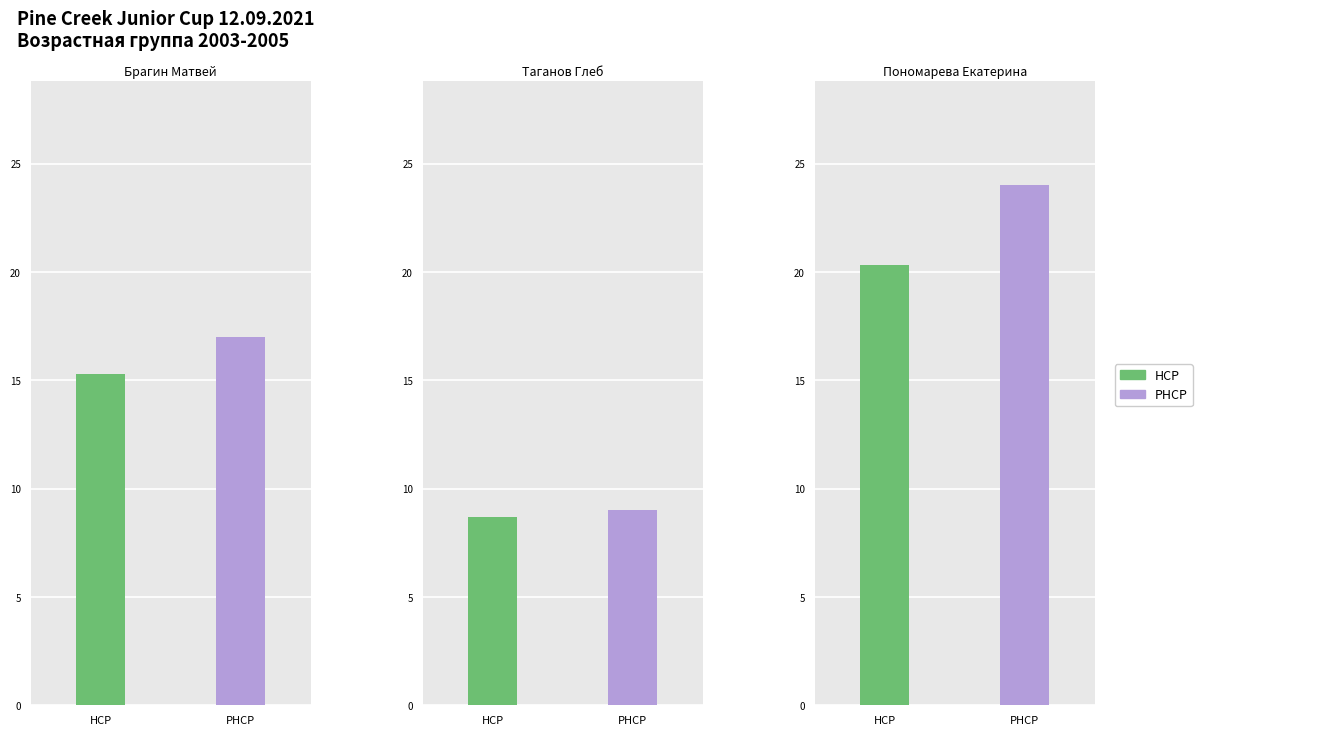

How many values in the HCP series are below 15?

1